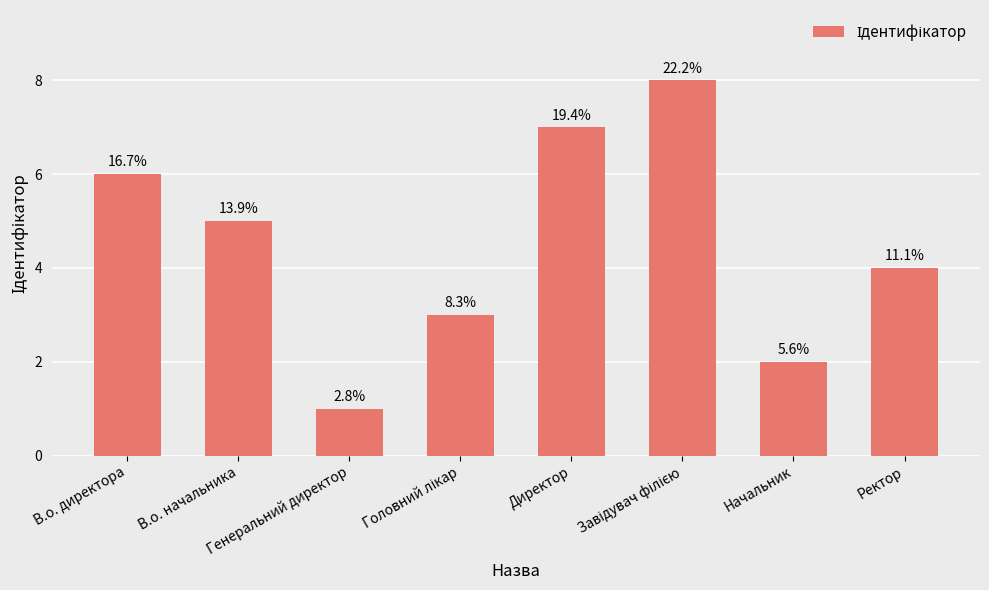

Reading left to right, extract all data points from this chart.

В.о. директора=6	В.о. начальника=5	Генеральний директор=1	Головний лікар=3	Директор=7	Завідувач філією=8	Начальник=2	Ректор=4